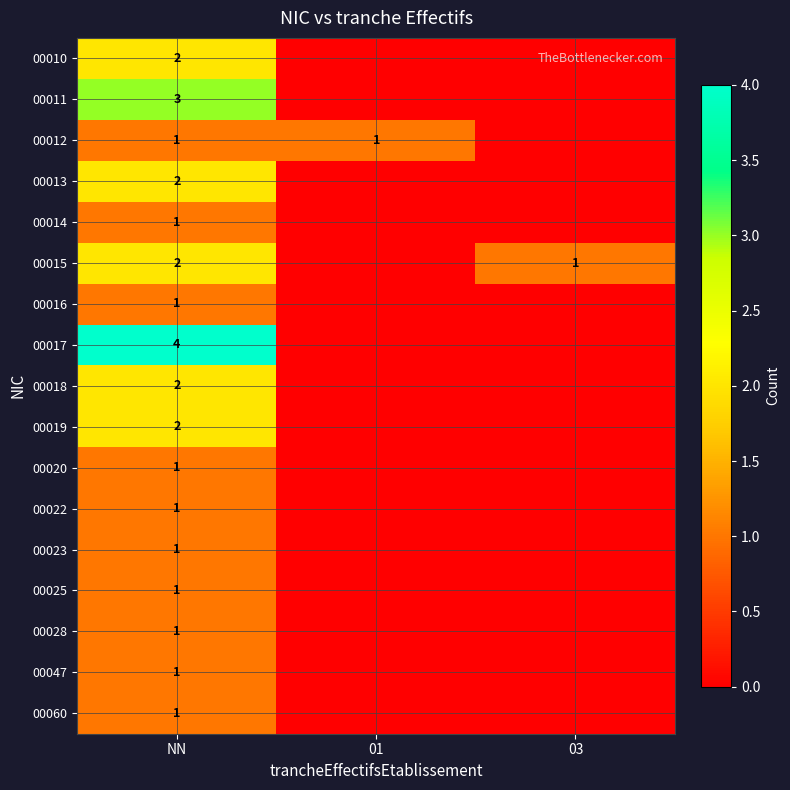

What is the total value across all series at 03?

1